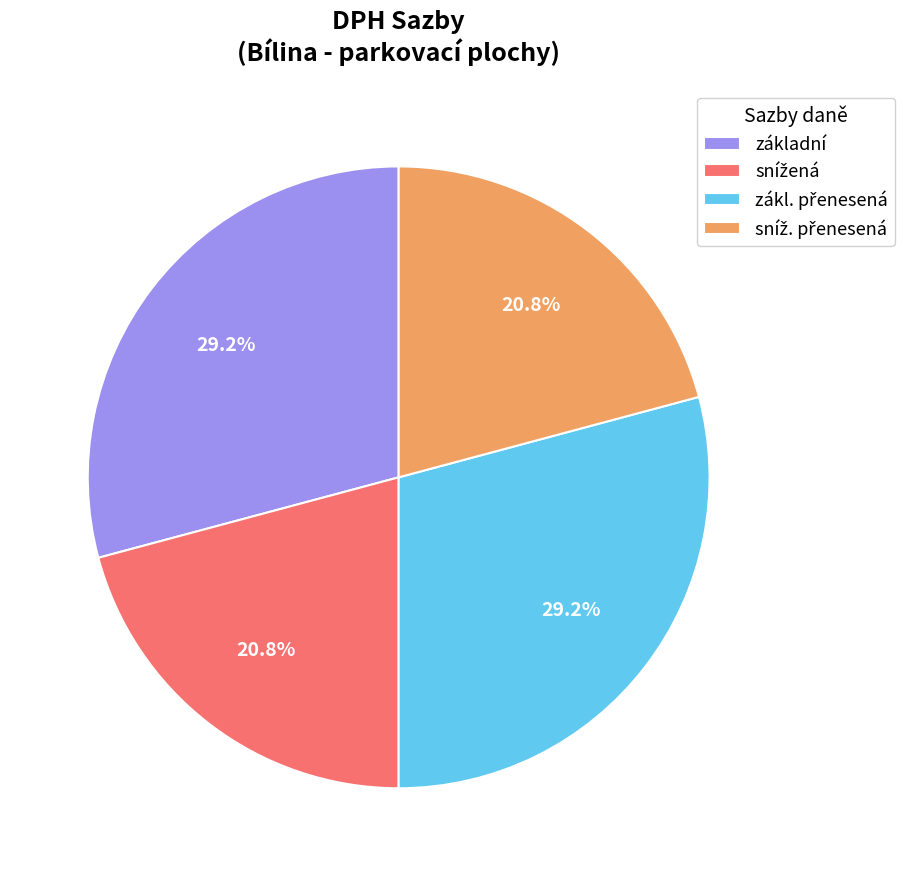

What portion of the pie excludes základní?

70.8%